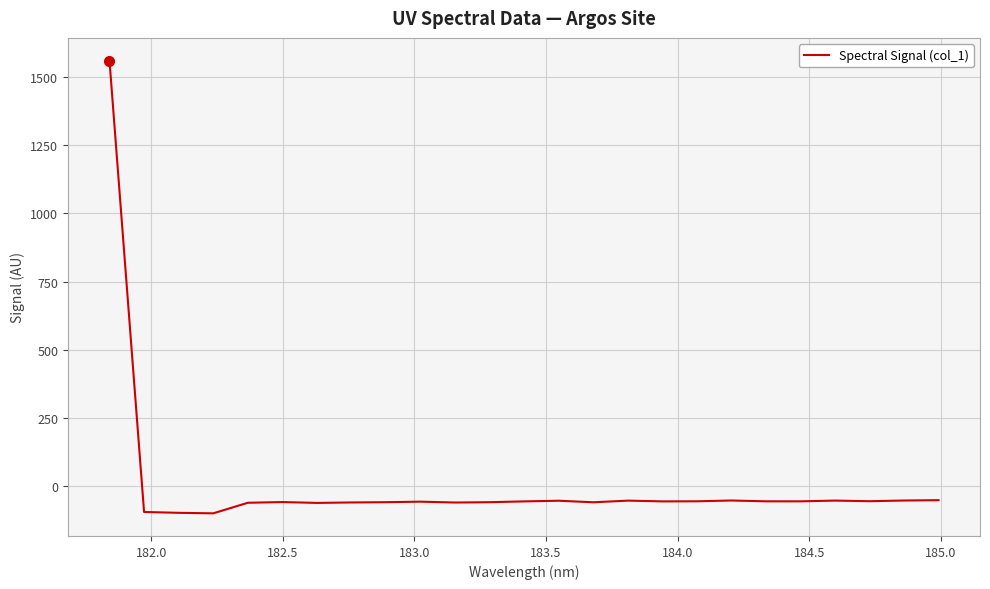

What is the greatest value displayed?

1560.4